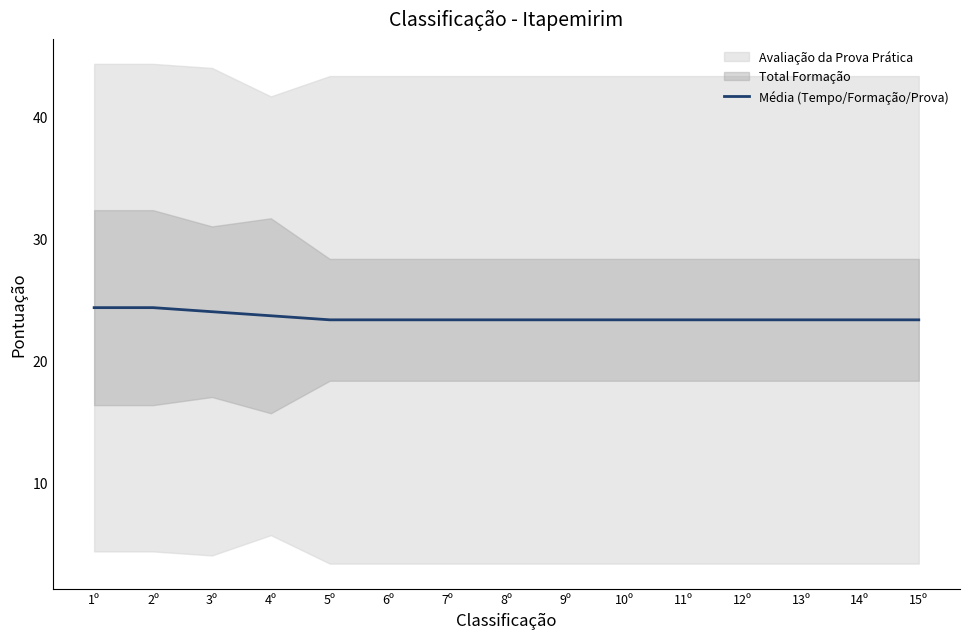

Reading right to left, what are all the values shown in this chart?

15º=23.3	14º=23.3	13º=23.3	12º=23.3	11º=23.3	10º=23.3	9º=23.3	8º=23.3	7º=23.3	6º=23.3	5º=23.3	4º=23.7	3º=24.0	2º=24.3	1º=24.3